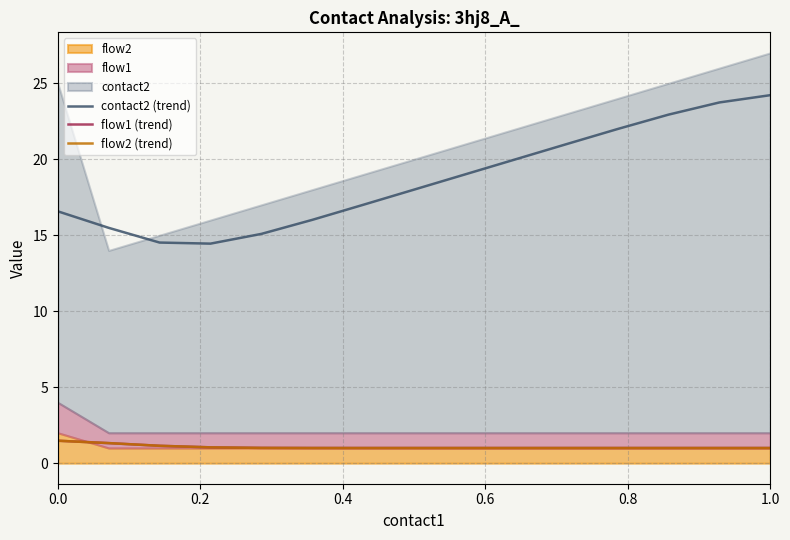

Is the value of contact2 (trend) at 0.6 greater than the value of flow2 (trend) at 11?

Yes